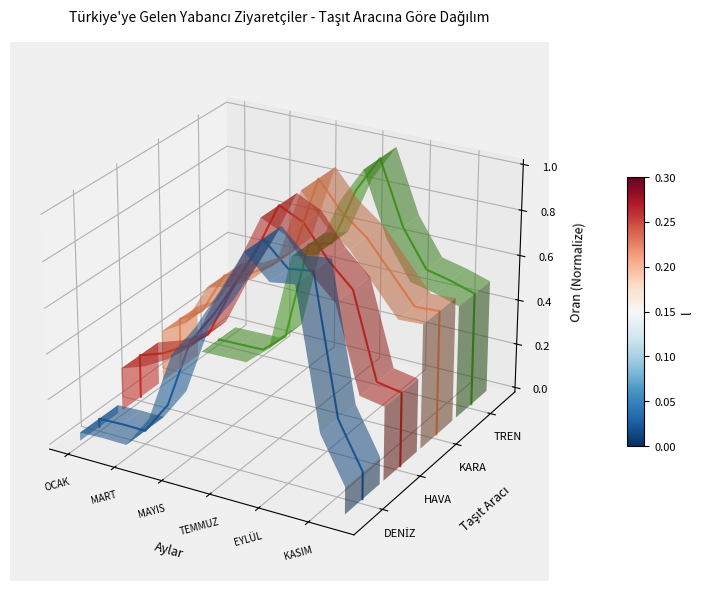

True or false: KARA has more than 1 interior local peaks.

False